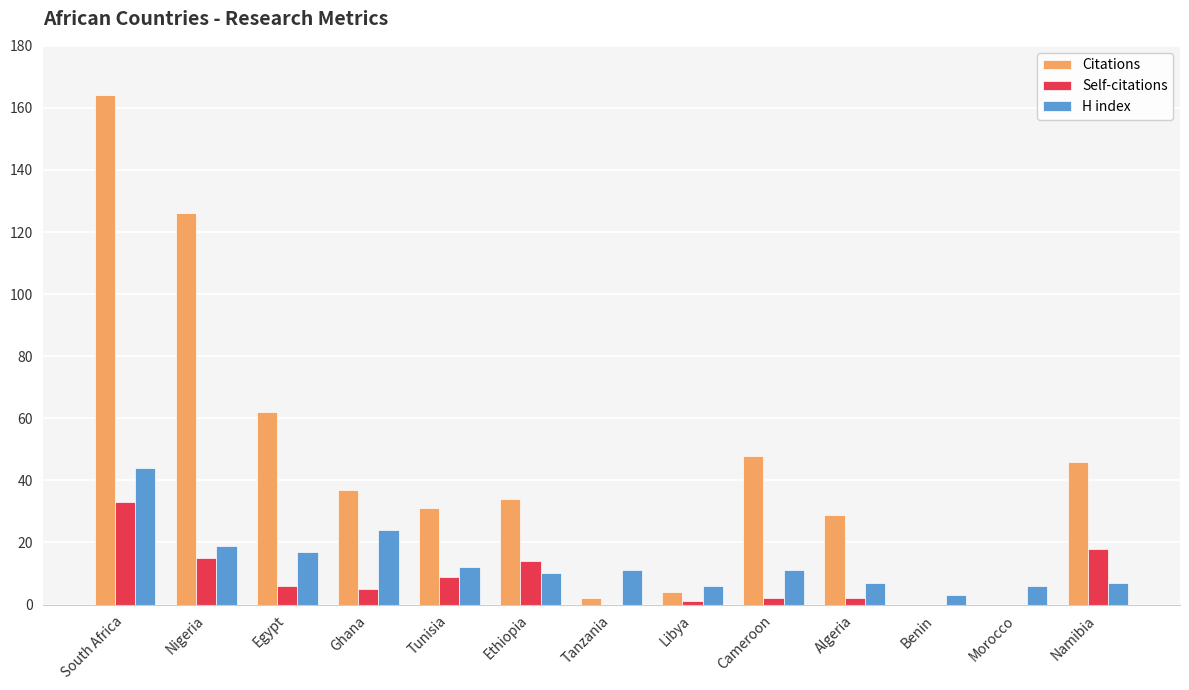

What is the total value across all series at Namibia?

71